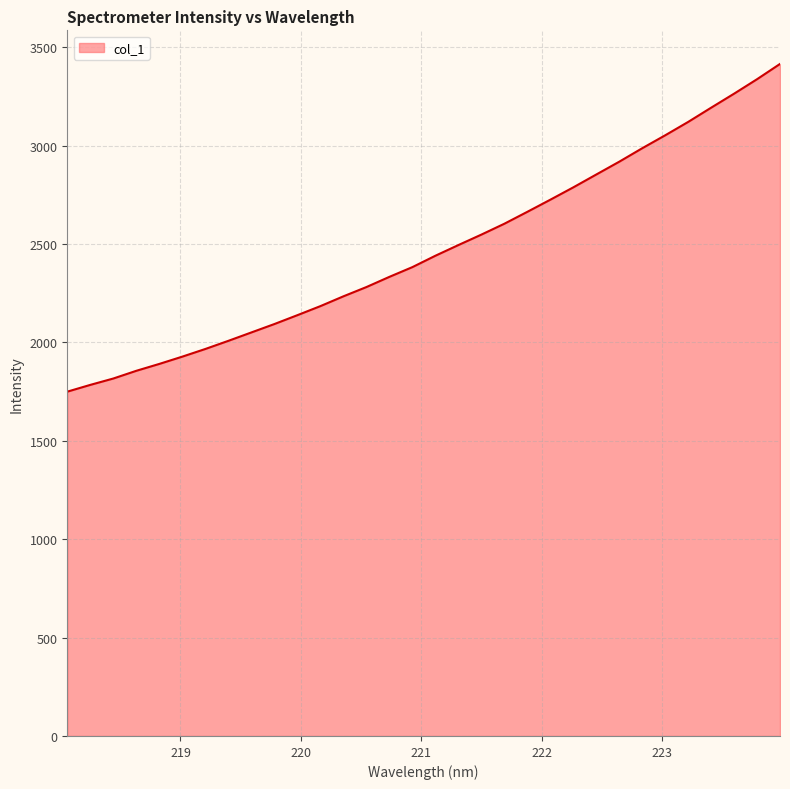

What is the smallest value displayed?

1749.4